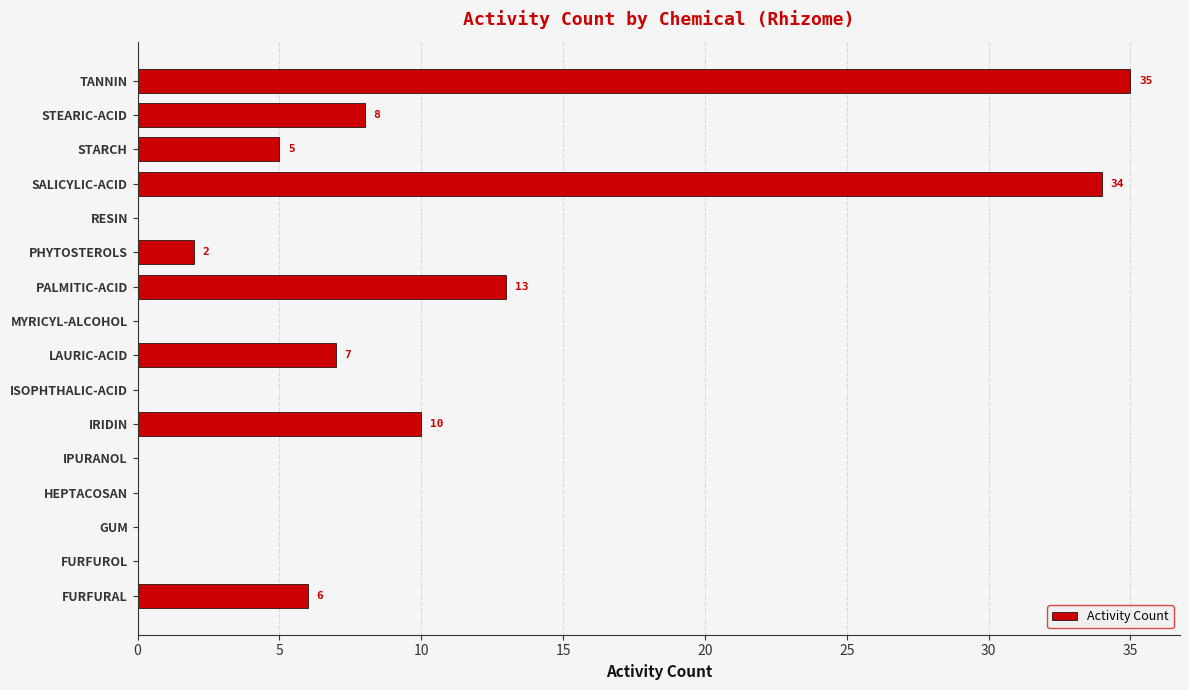

What is the ratio of the value at SALICYLIC-ACID to the value at FURFURAL?

5.7